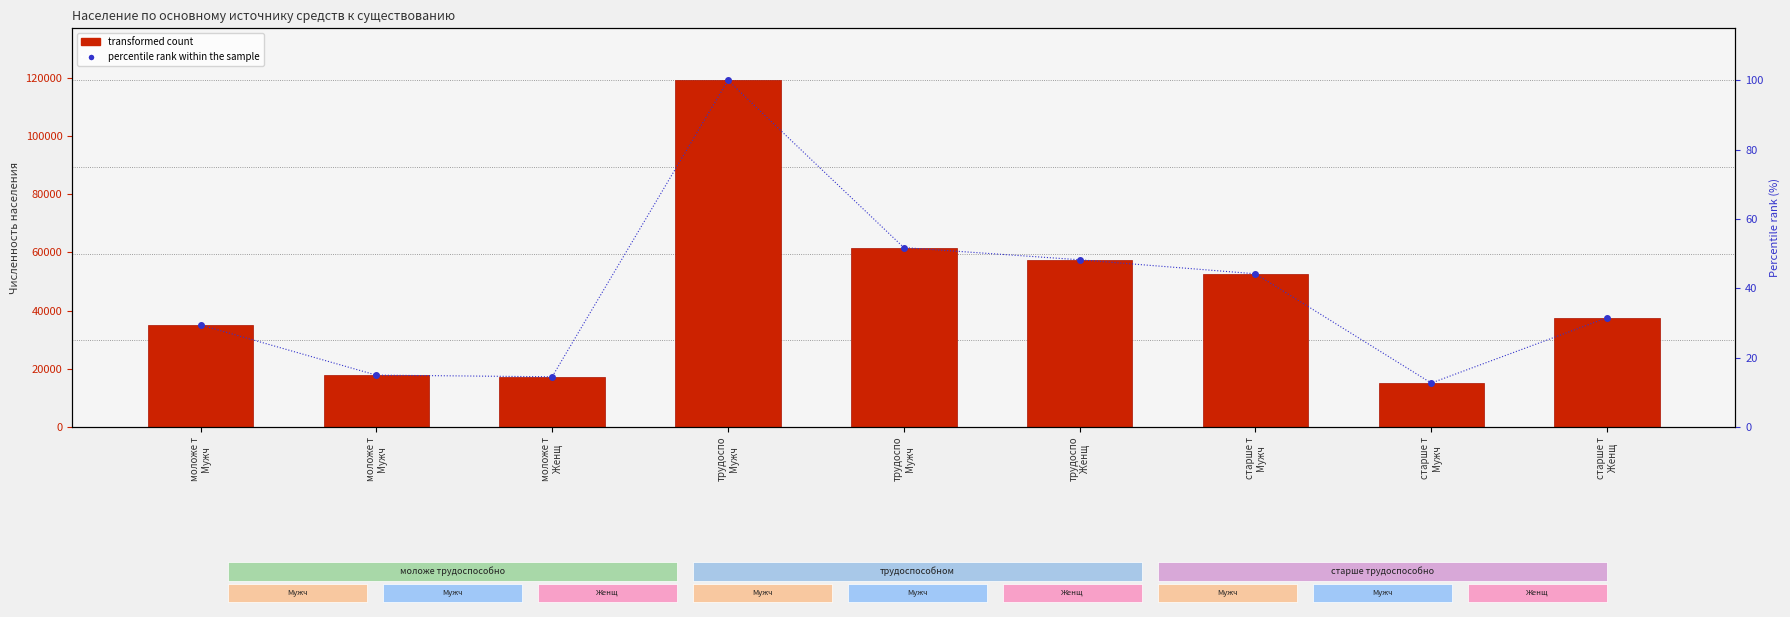

The value of transformed count at трудоспо
Женщ is 31244.7. True or false?

False